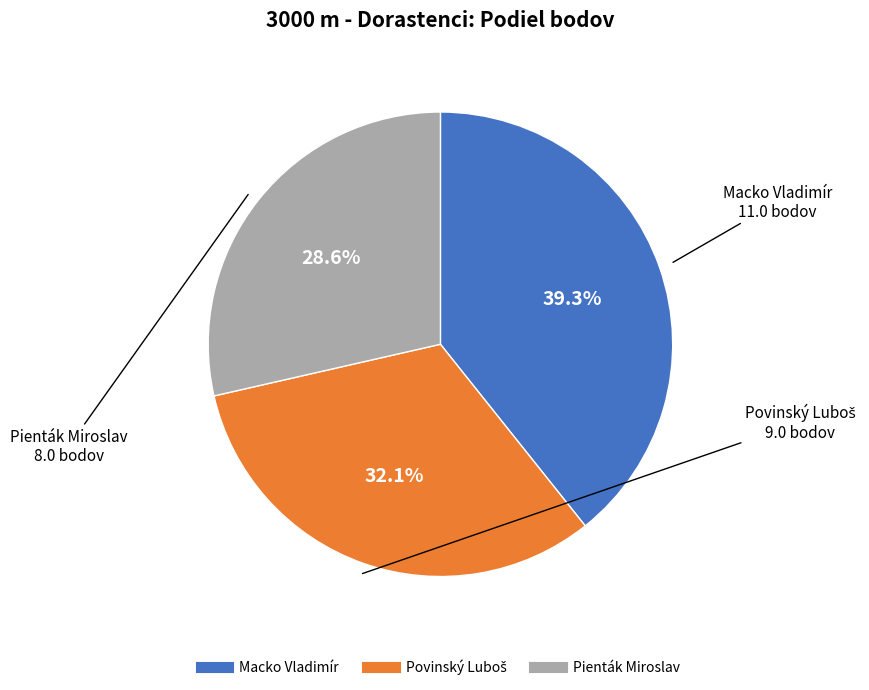

To the nearest percent, what percentage of the pie is Macko Vladimír?

39%